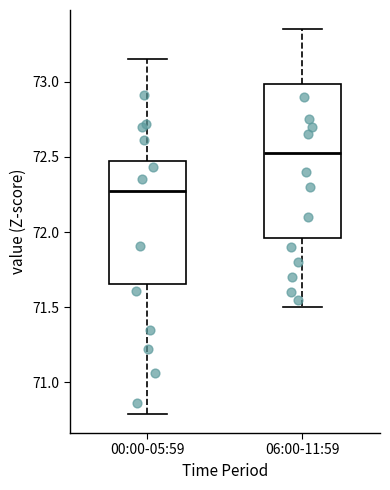

Reading left to right, transcribe this box plot: for each box, give where its median line is, the range the box spans, and where its two whiskers end, as read against the y-axis. The values are not printed on the chart, so give them approximately, as read against the axis.

00:00-05:59: median 72.30, box 71.65 to 72.45, whiskers 70.80 to 73.15
06:00-11:59: median 72.55, box 71.95 to 73.00, whiskers 71.50 to 73.35